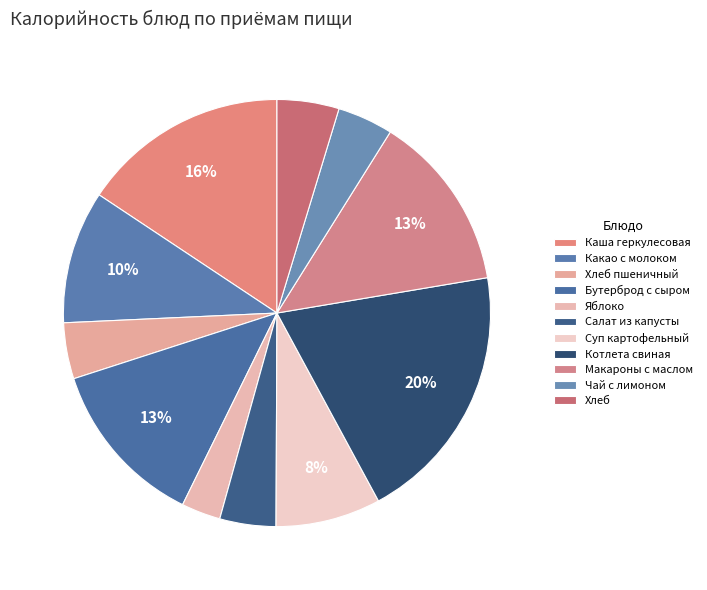

To the nearest percent, what is the difference between the largest and smallest slice percentages?

17%